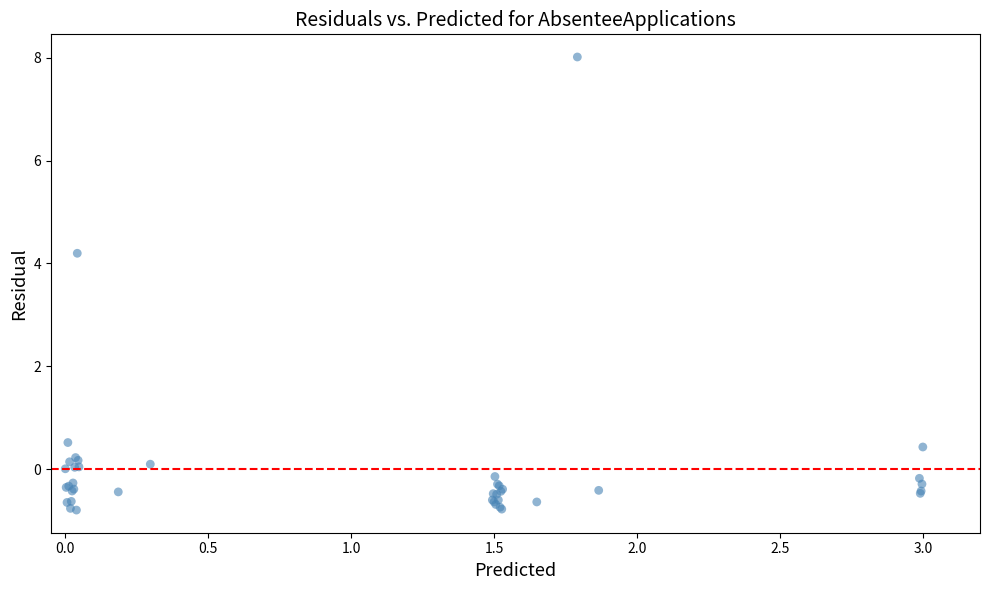

What Y value in the scatter plot is closest to 3?

4.2